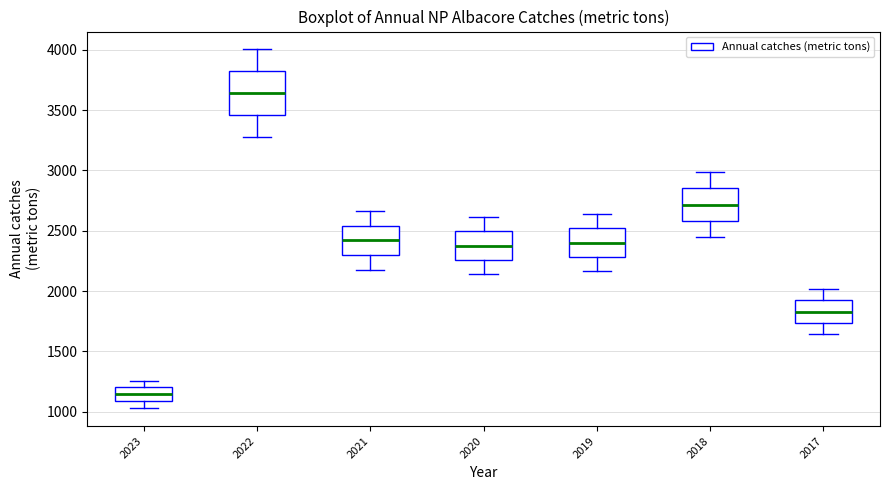

Reading left to right, read every box against the y-axis: the position of its median line, the range the box covers, and the ends of its whiskers. The values are not printed on the chart, so give them approximately, as read against the axis.

2023: median 1150, box 1100 to 1200, whiskers 1050 to 1250
2022: median 3650, box 3450 to 3800, whiskers 3300 to 4000
2021: median 2400, box 2300 to 2550, whiskers 2200 to 2650
2020: median 2400, box 2250 to 2500, whiskers 2150 to 2600
2019: median 2400, box 2300 to 2500, whiskers 2150 to 2650
2018: median 2700, box 2600 to 2850, whiskers 2450 to 3000
2017: median 1850, box 1750 to 1900, whiskers 1650 to 2000